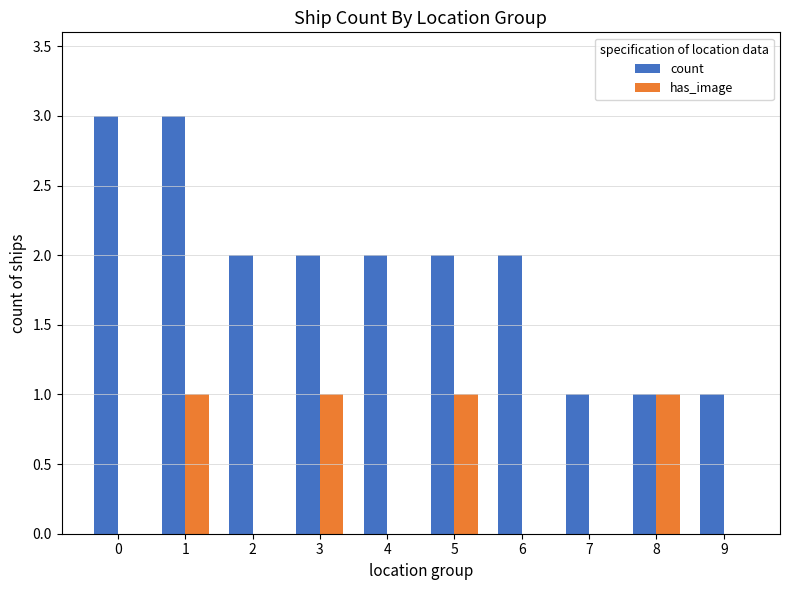

What is the maximum value for count?

3